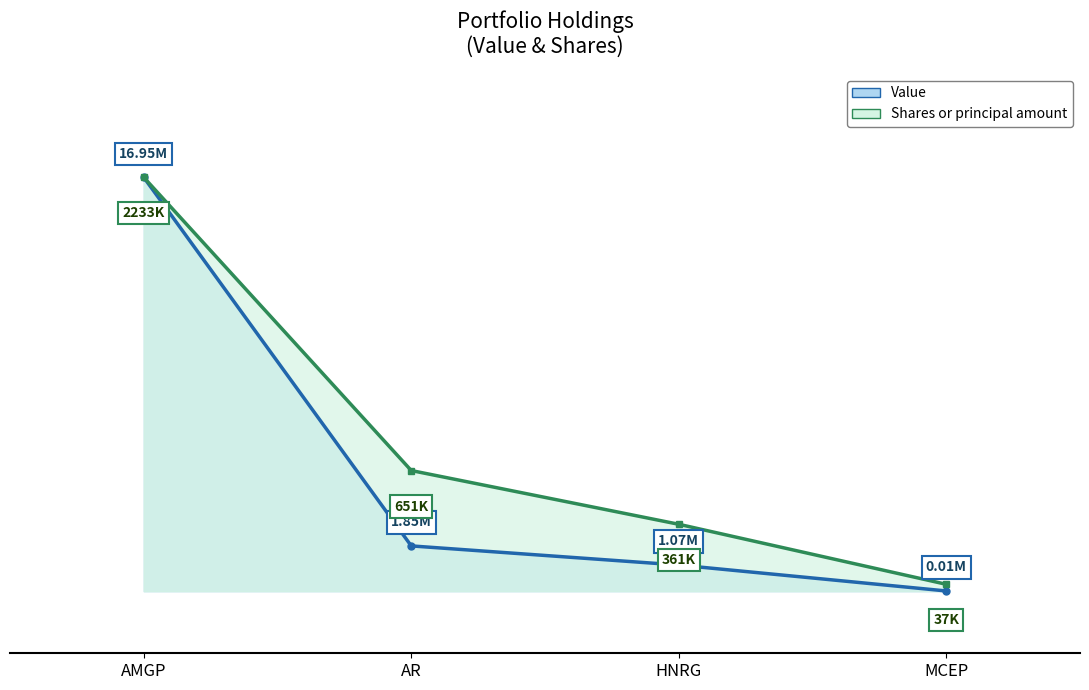

Reading left to right, extract all data points from this chart.

Value: 1.0	0.1	0.1	0.0
Shares or principal amount: 1.0	0.3	0.2	0.0